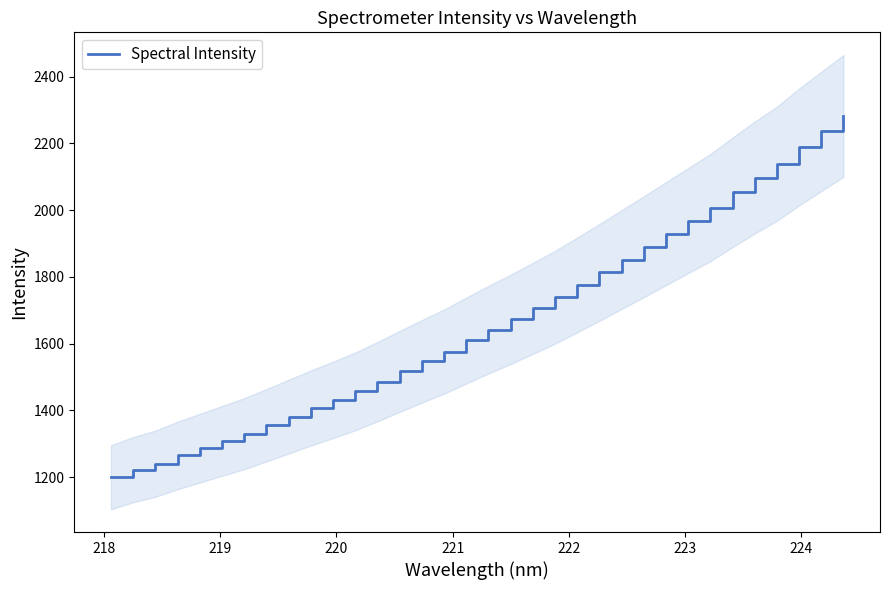

Does the chart have visible grid lines?

No